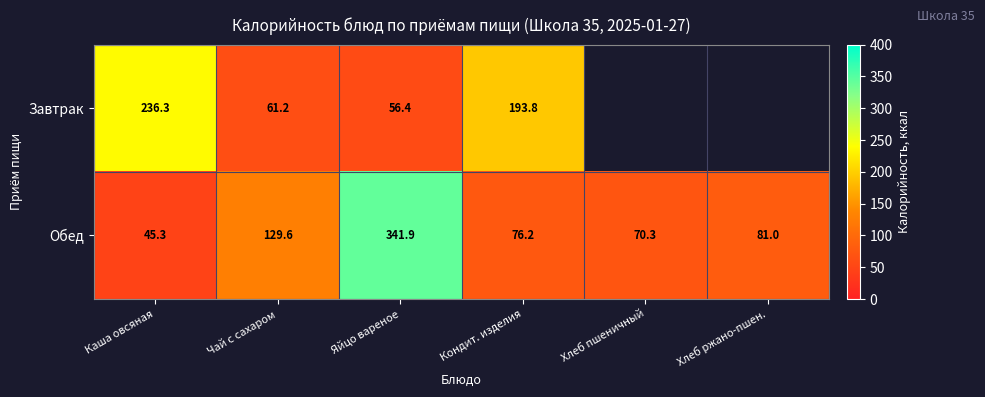

Is the value of Завтрак at Каша овсяная greater than the value of Обед at Хлеб пшеничный?

Yes